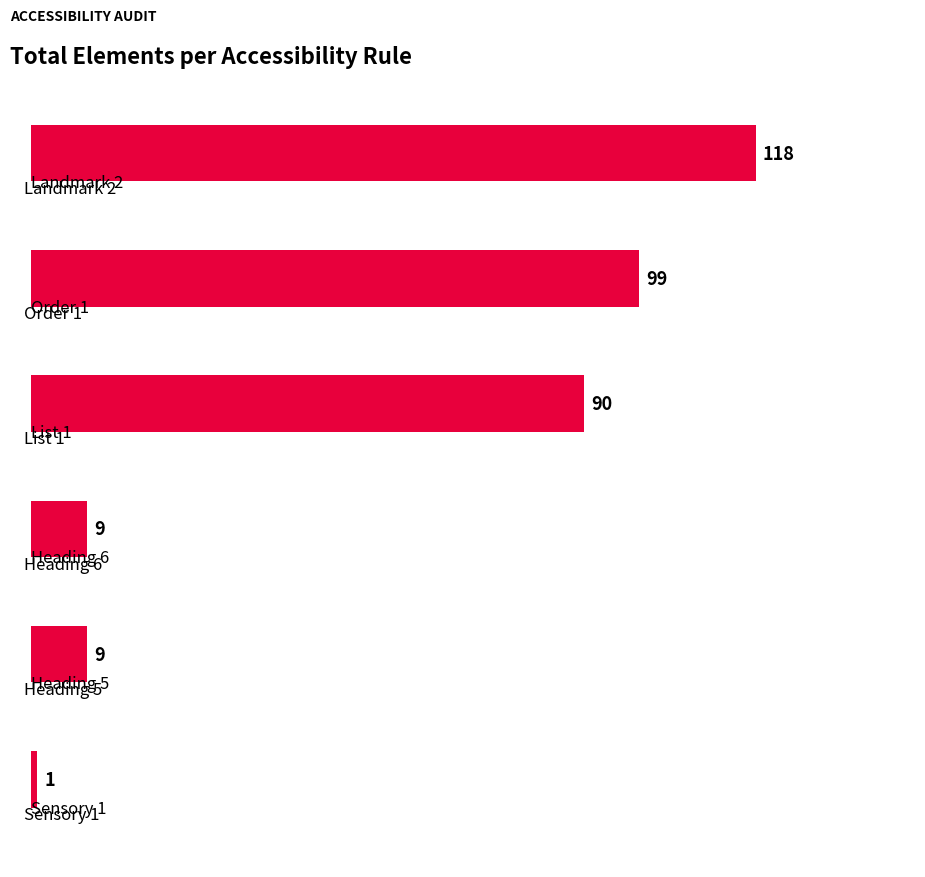

What is the difference between the maximum and minimum values?

117